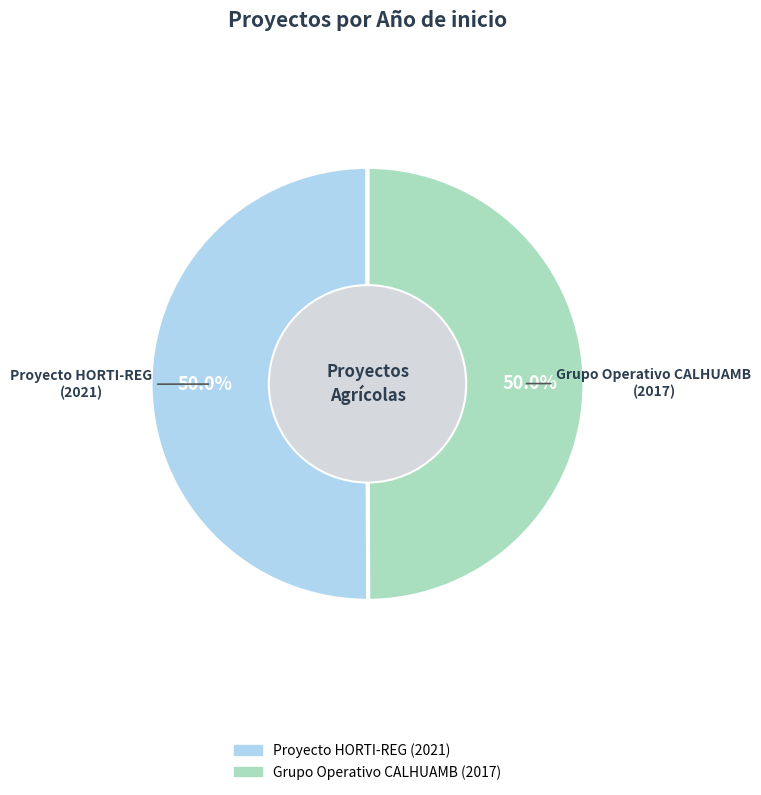

True or false: Grupo Operativo CALHUAMB accounts for 56% of the total.

False